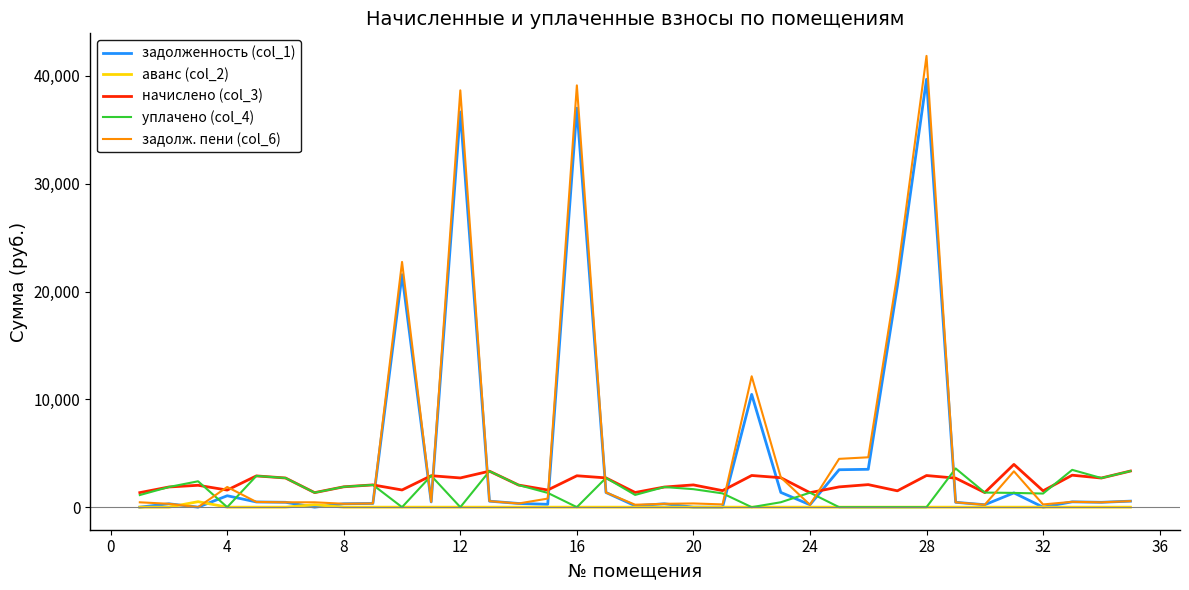

In задолженность (col_1), how many points are higher than both neighbors (excluding endpoints)?

10